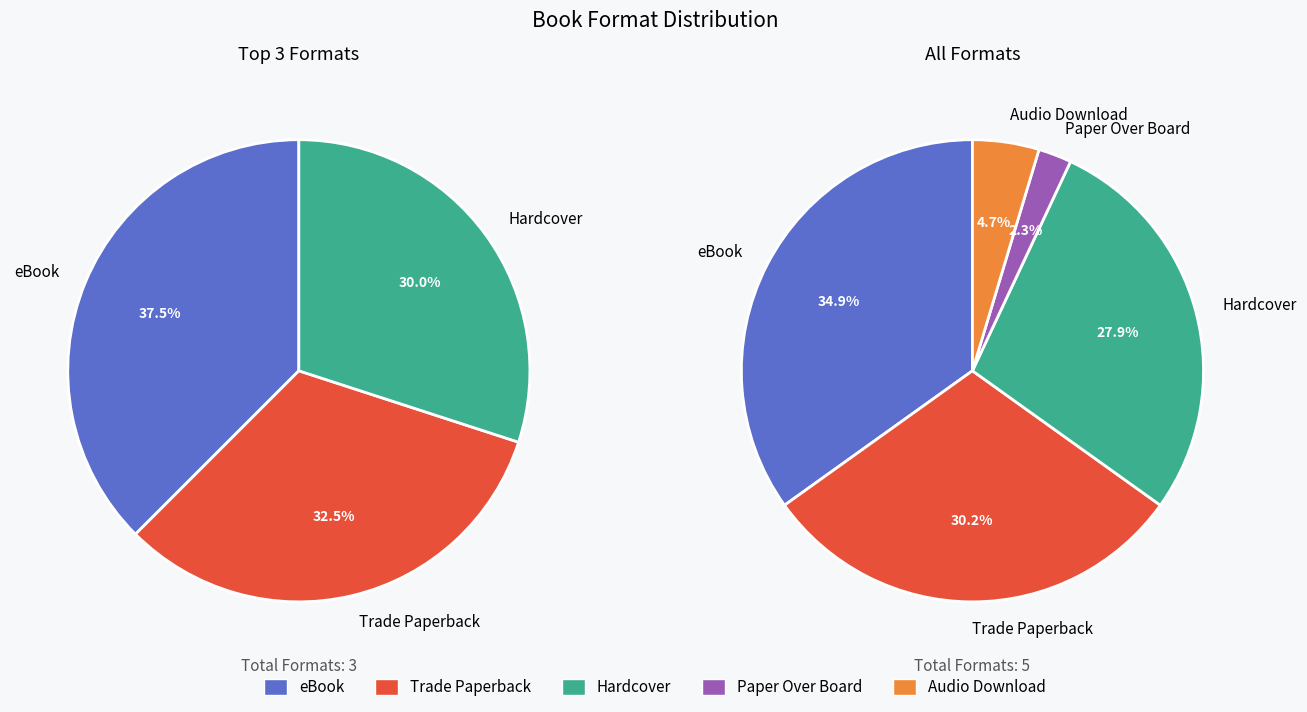

The Paper Over Board slice represents 2% of the pie. True or false?

True